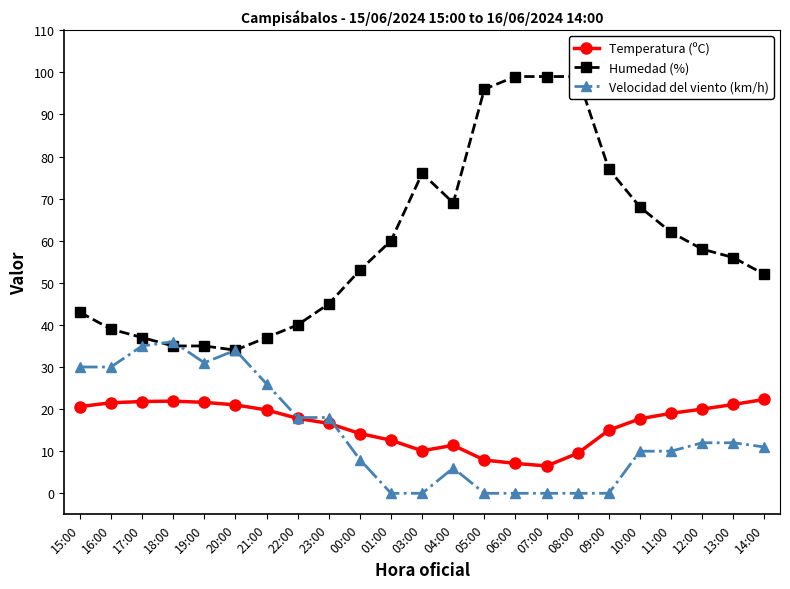

What is the approximate value of Humedad (%) at 12:00?

58.0